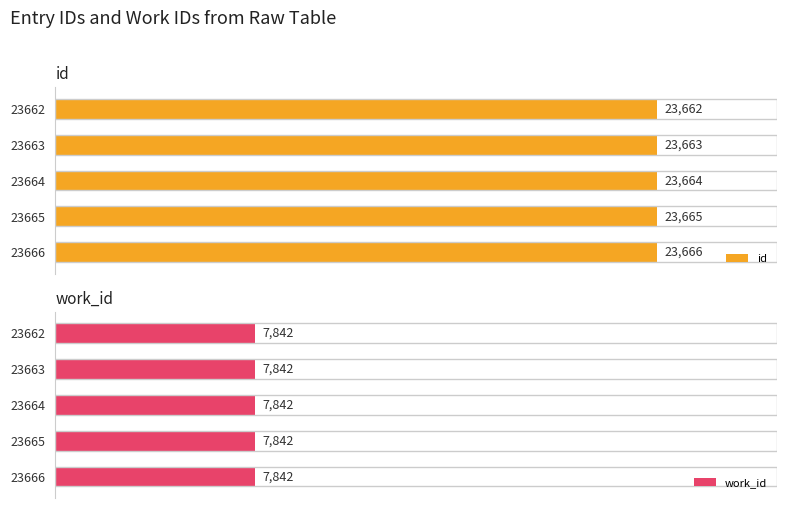

Rank the series by their maximum value, from highest to lowest.

id, work_id